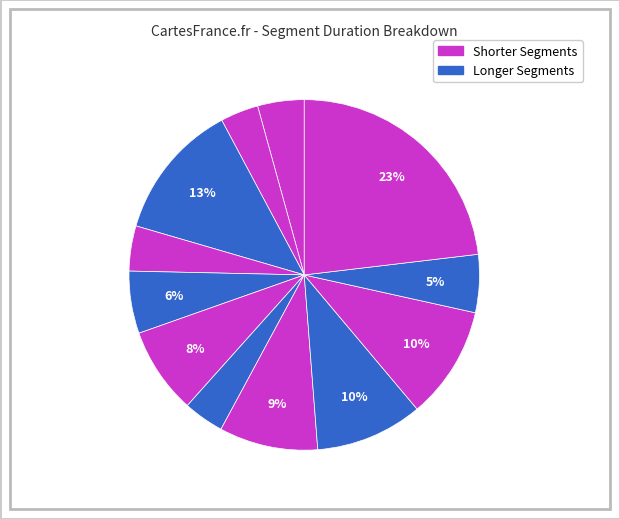

How many segments does this pie chart have?

12